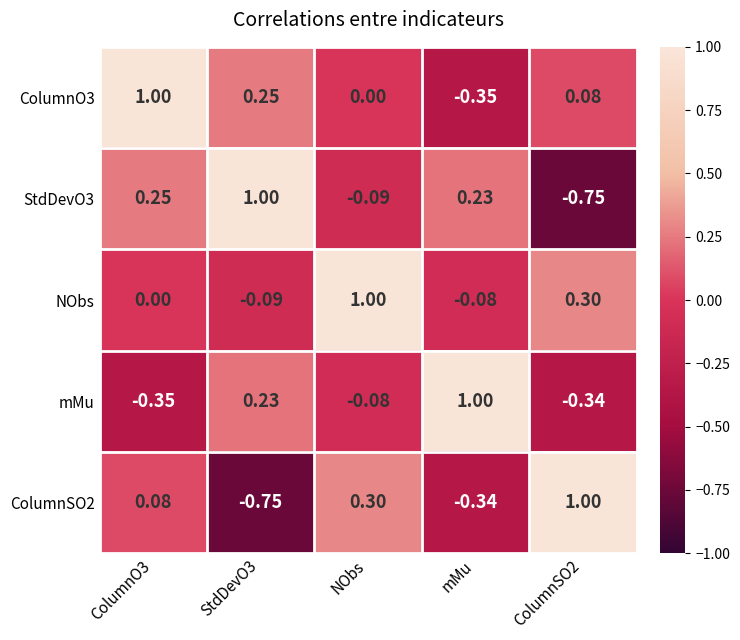

Which series has the largest total across all categories?

NObs